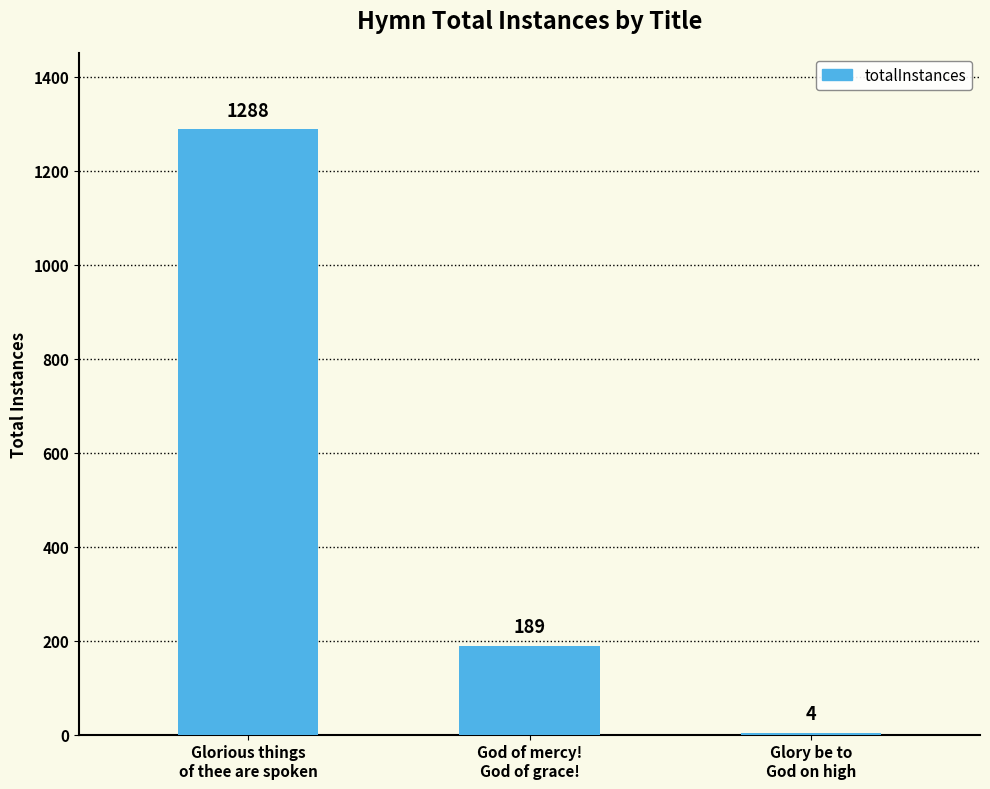

Reading left to right, list all the values displayed in this chart.

Glorious things
of thee are spoken=1288	God of mercy!
God of grace!=189	Glory be to
God on high=4